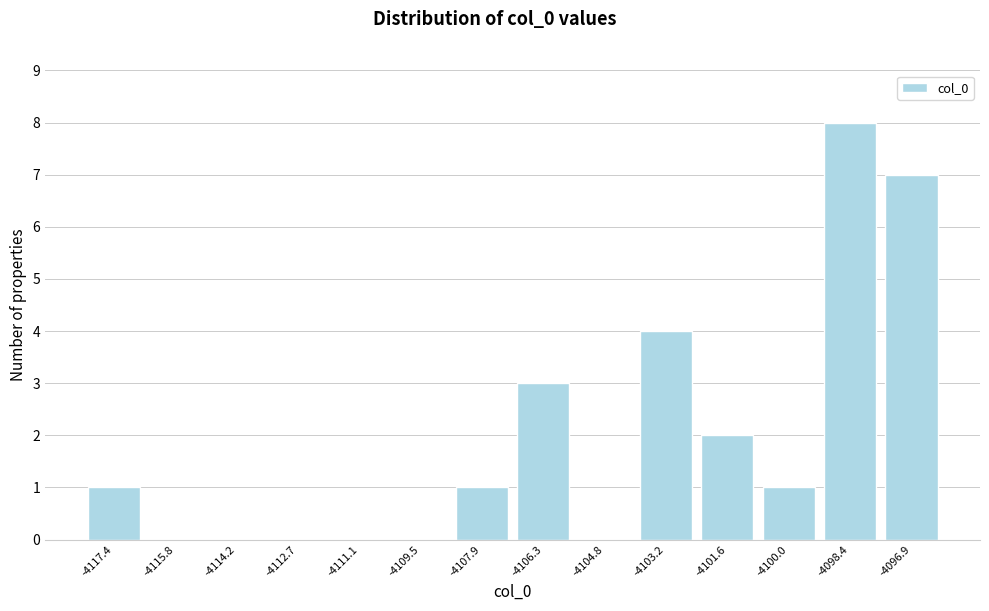

Reading left to right, transcribe all the data shown in this chart.

-4117.4=1	-4115.8=0	-4114.2=0	-4112.7=0	-4111.1=0	-4109.5=0	-4107.9=1	-4106.3=3	-4104.8=0	-4103.2=4	-4101.6=2	-4100.0=1	-4098.4=8	-4096.9=7